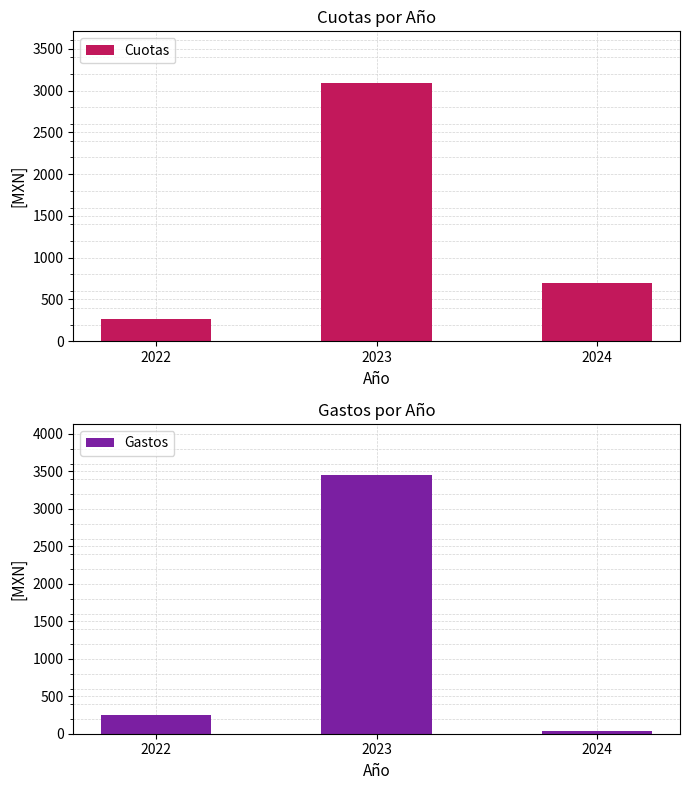

What is the sum of all Gastos values?

3720.0